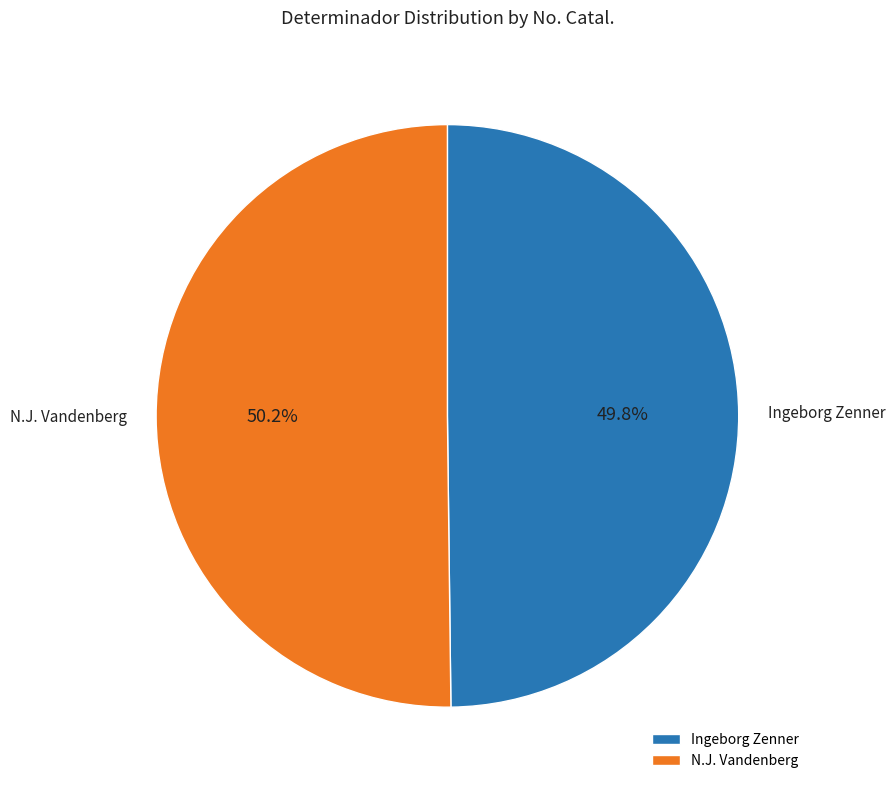

What portion of the pie excludes N.J. Vandenberg?

49.8%